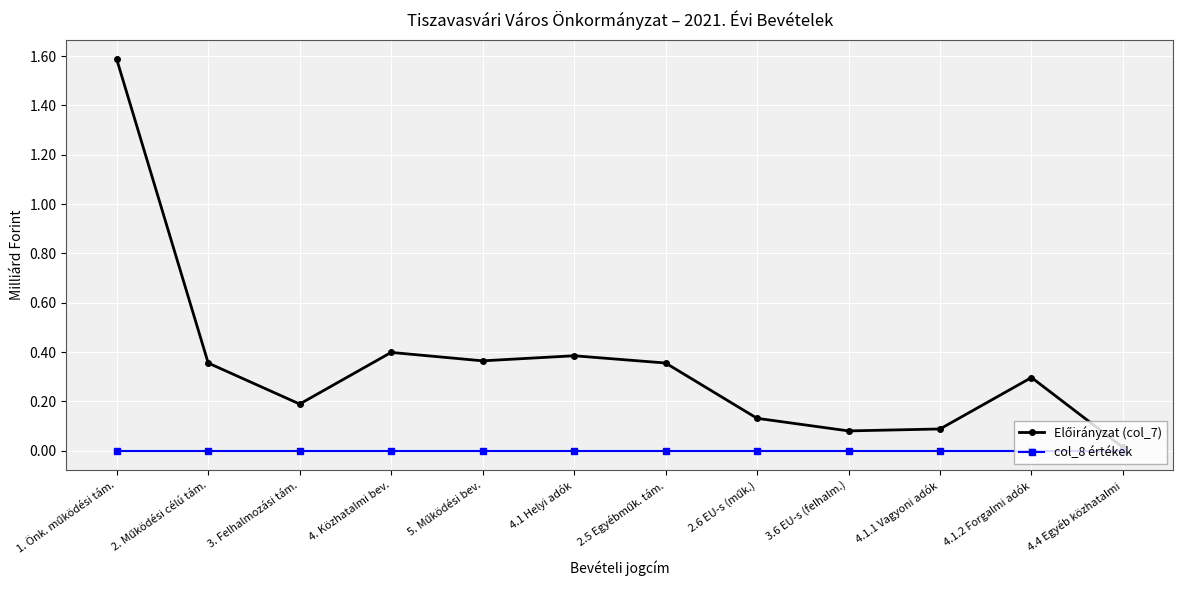

What position from the right is 3.6 EU-s (felhalm.)?

4